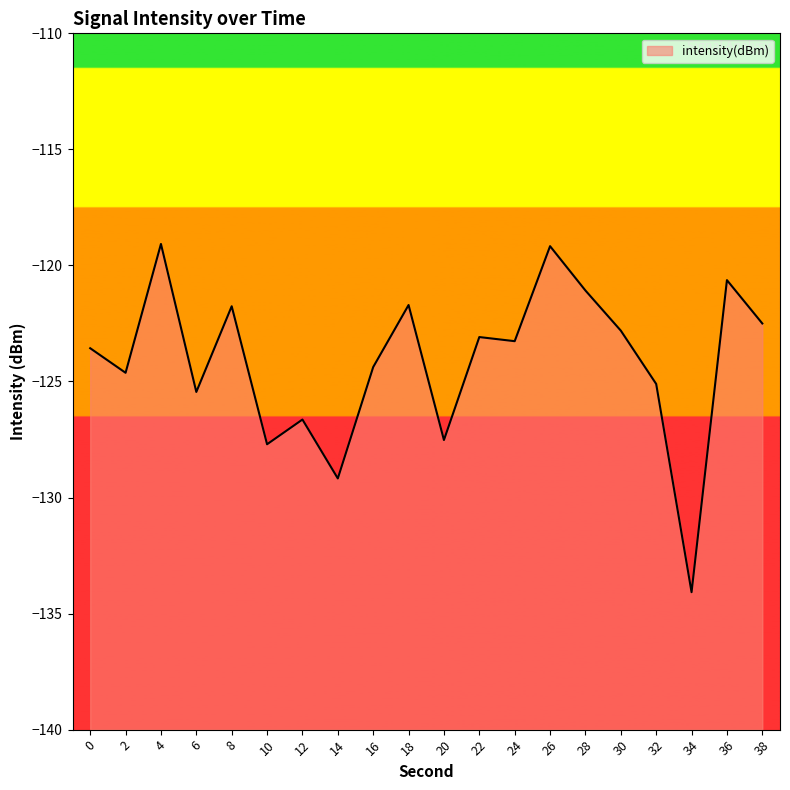

What is the average value?

-124.2